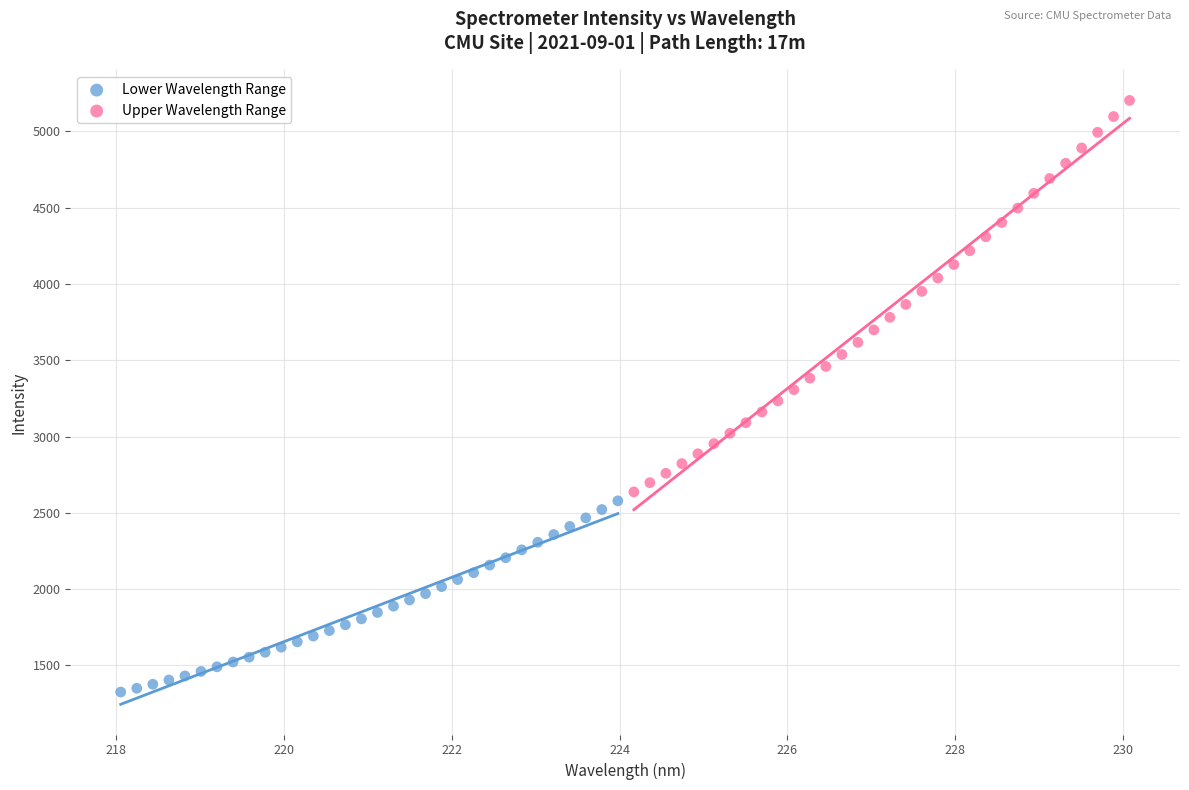

Which series contains the highest Y value?

Upper Wavelength Range